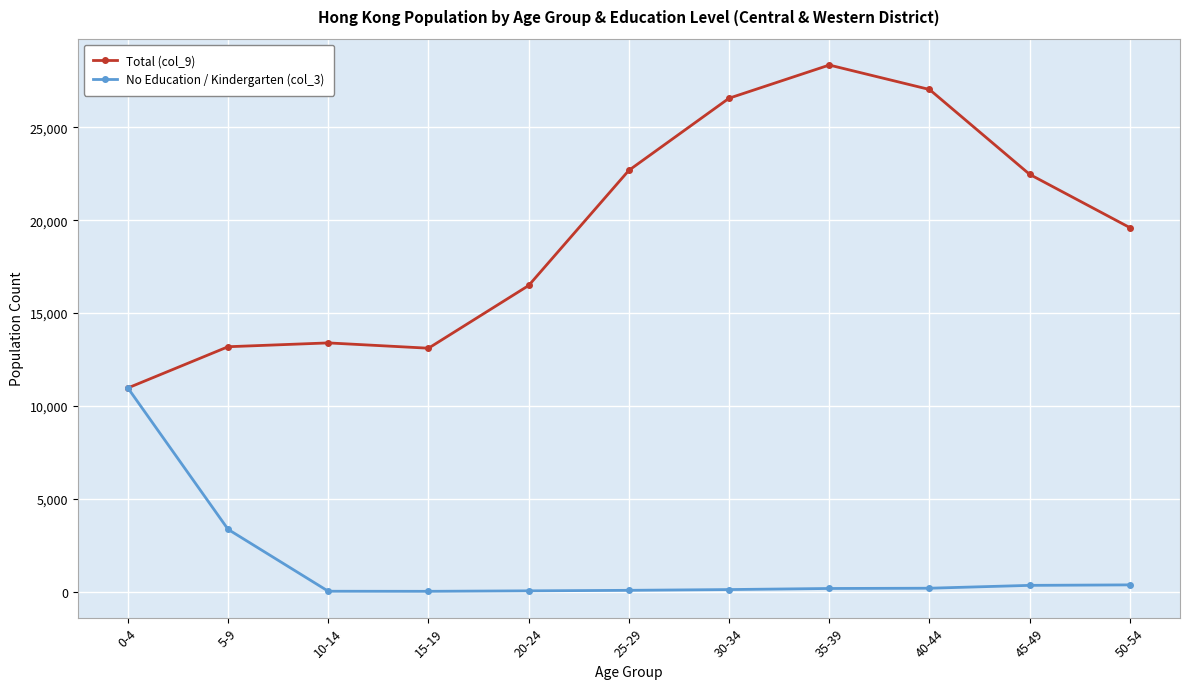

Is the value of Total (col_9) at 50-54 greater than the value of No Education / Kindergarten (col_3) at 30-34?

Yes